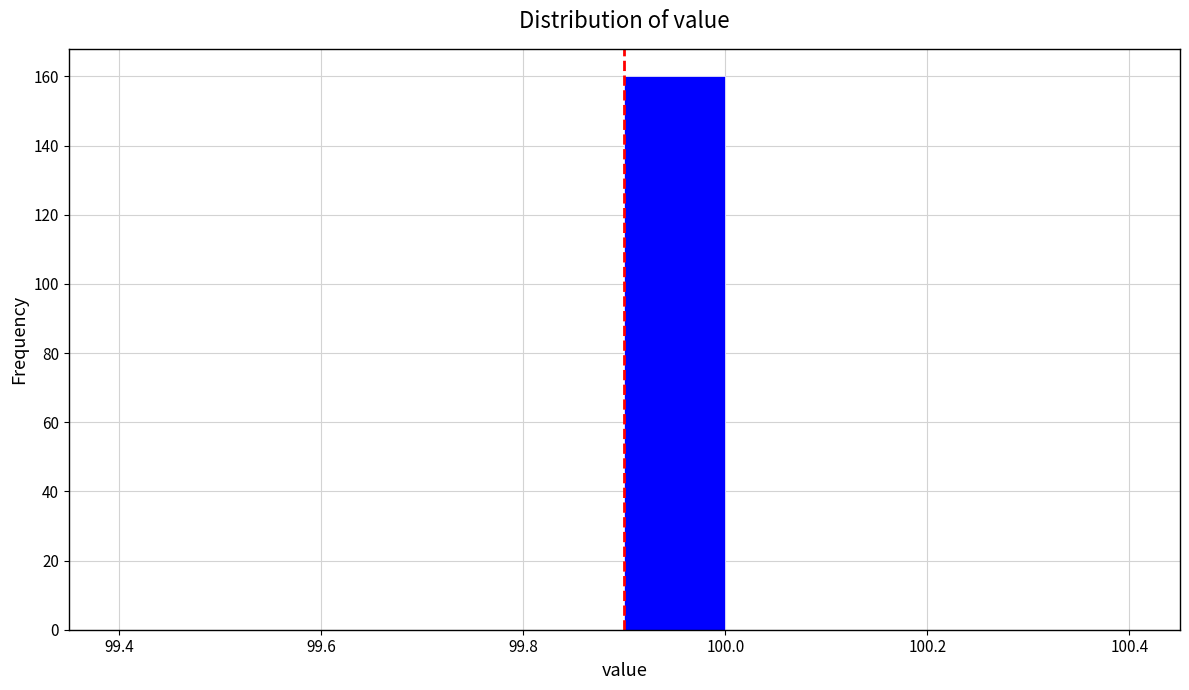

What is the height of the bar covering 99.9 to 100.0 on the x-axis? The values are not printed on the chart, so give them approximately, as read against the axis.

160